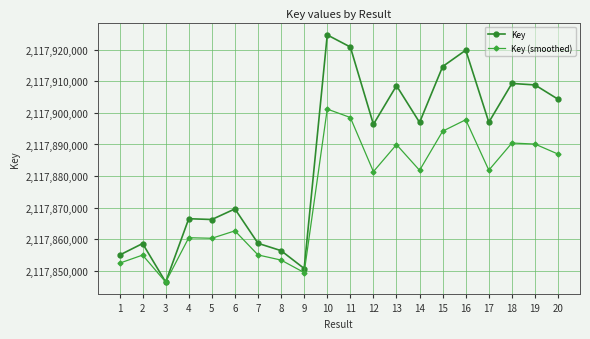

At which category does Key reach its first local peak?

2